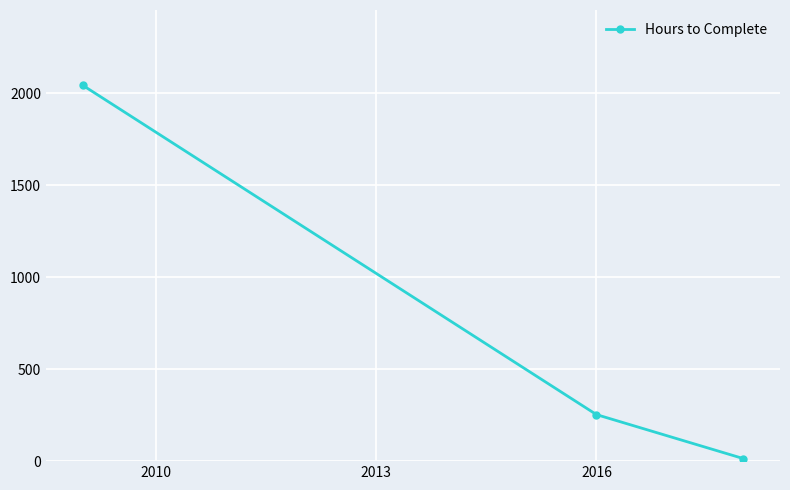

What is the greatest value displayed?

2044